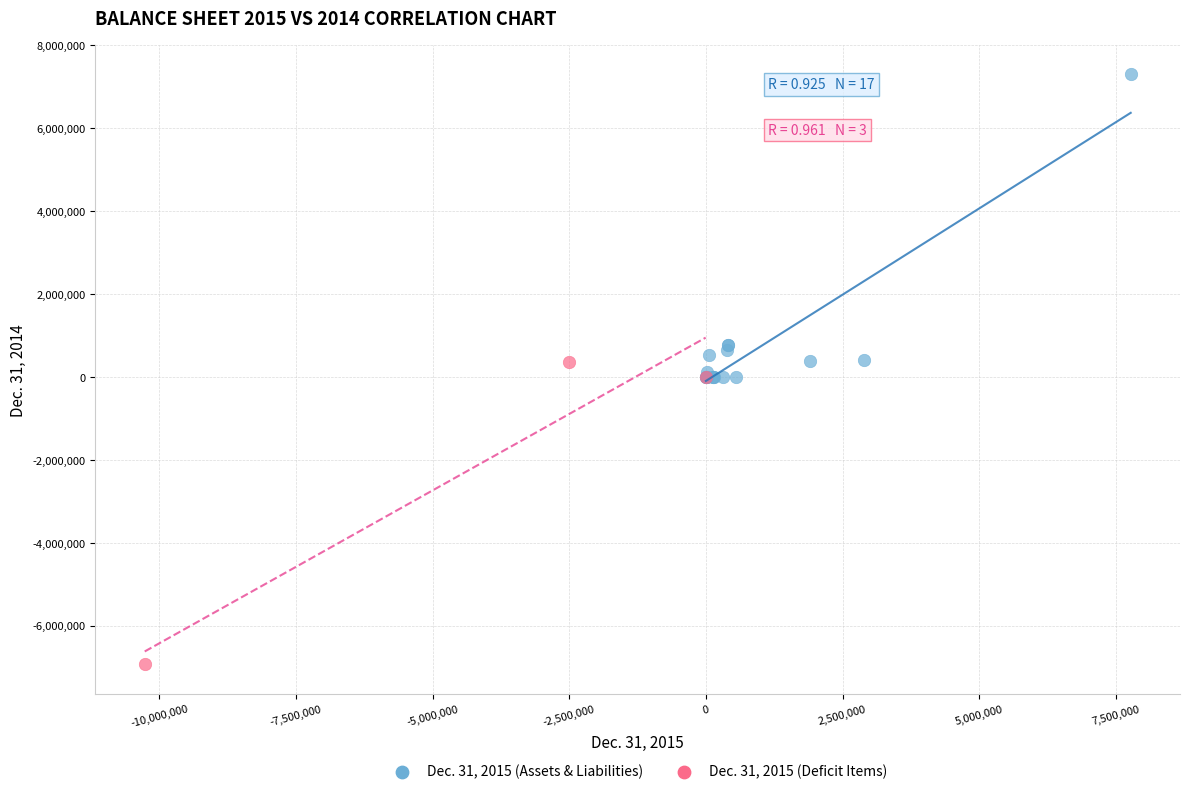

Which series contains the highest Y value?

Dec. 31, 2015 (Assets & Liabilities)